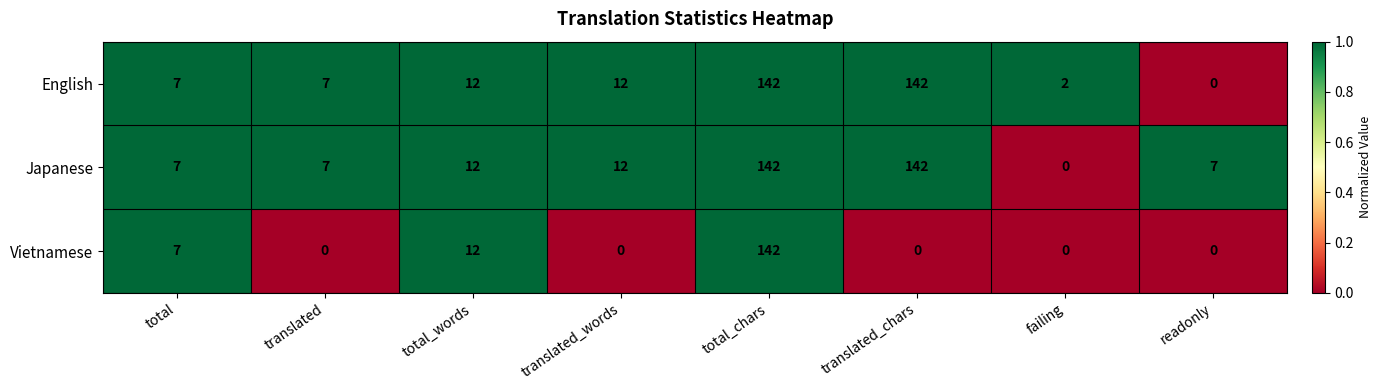

True or false: Japanese has a value of 0 at failing.

True